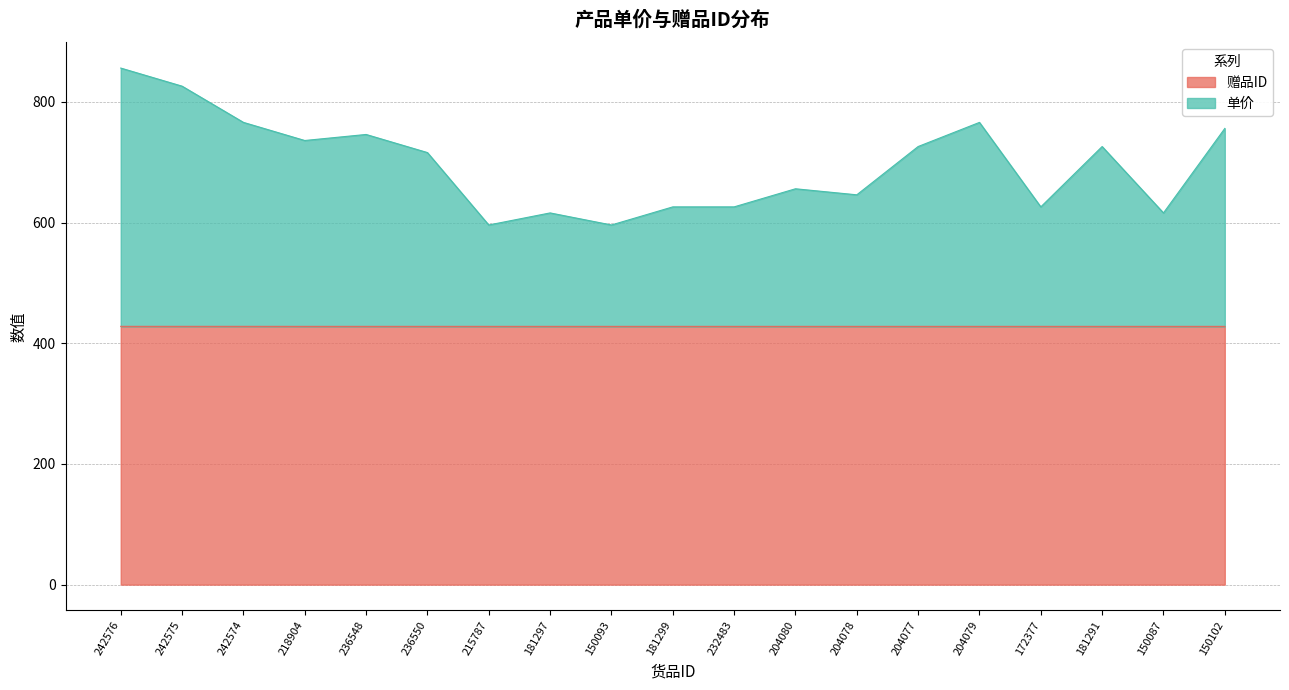

List the series in order of their peak value, lowest first.

赠品ID, 单价